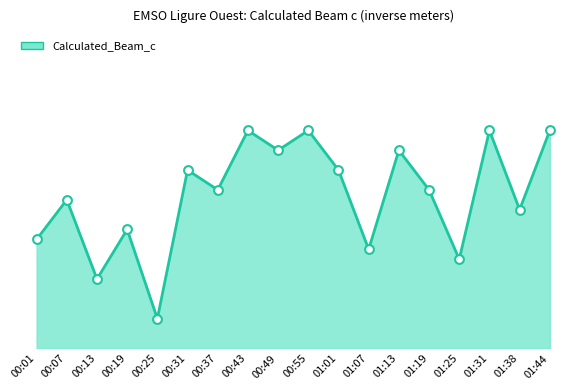

Between 00:37 and 00:13, which is larger?

00:37